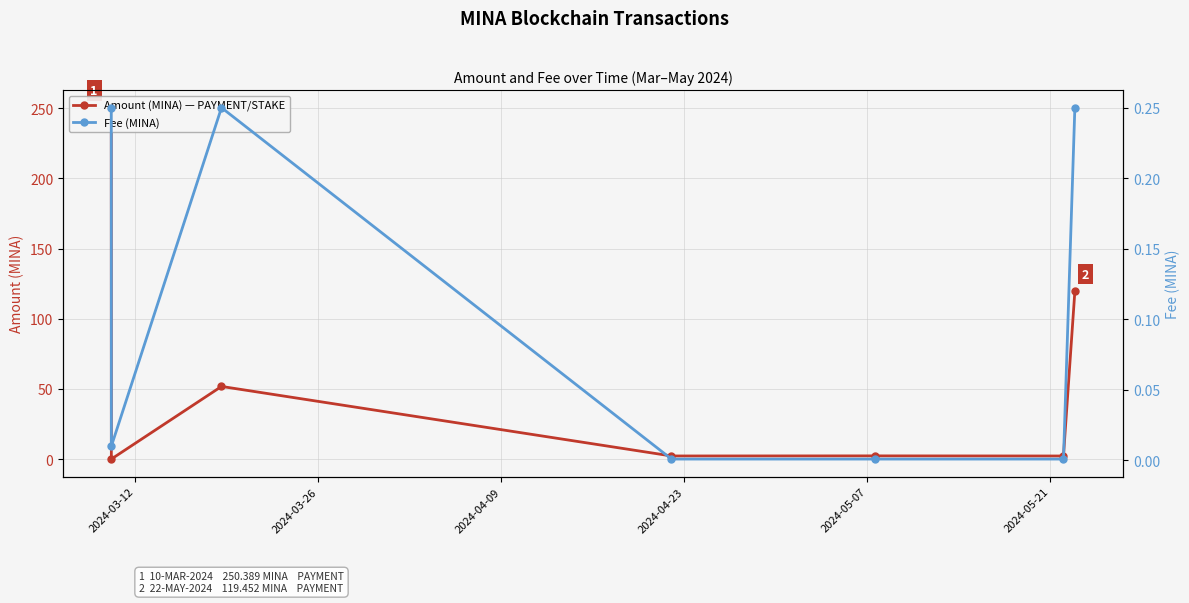

Which series has the largest total across all categories?

Transaction Amount (MINA)